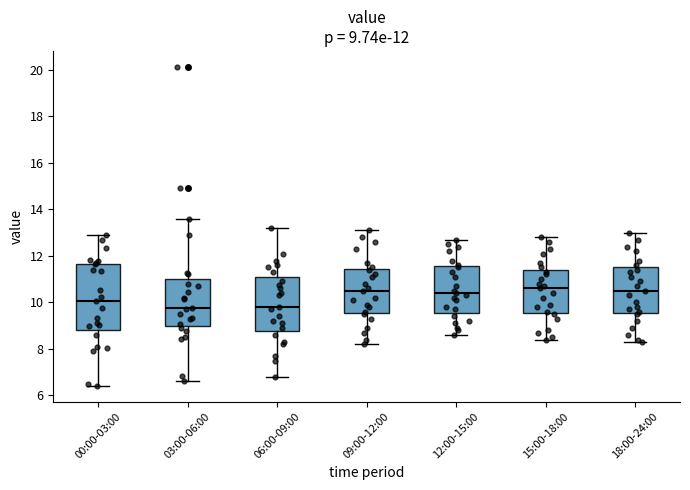

Which box is the tallest, from its lower edge to its upper edge?

00:00-03:00